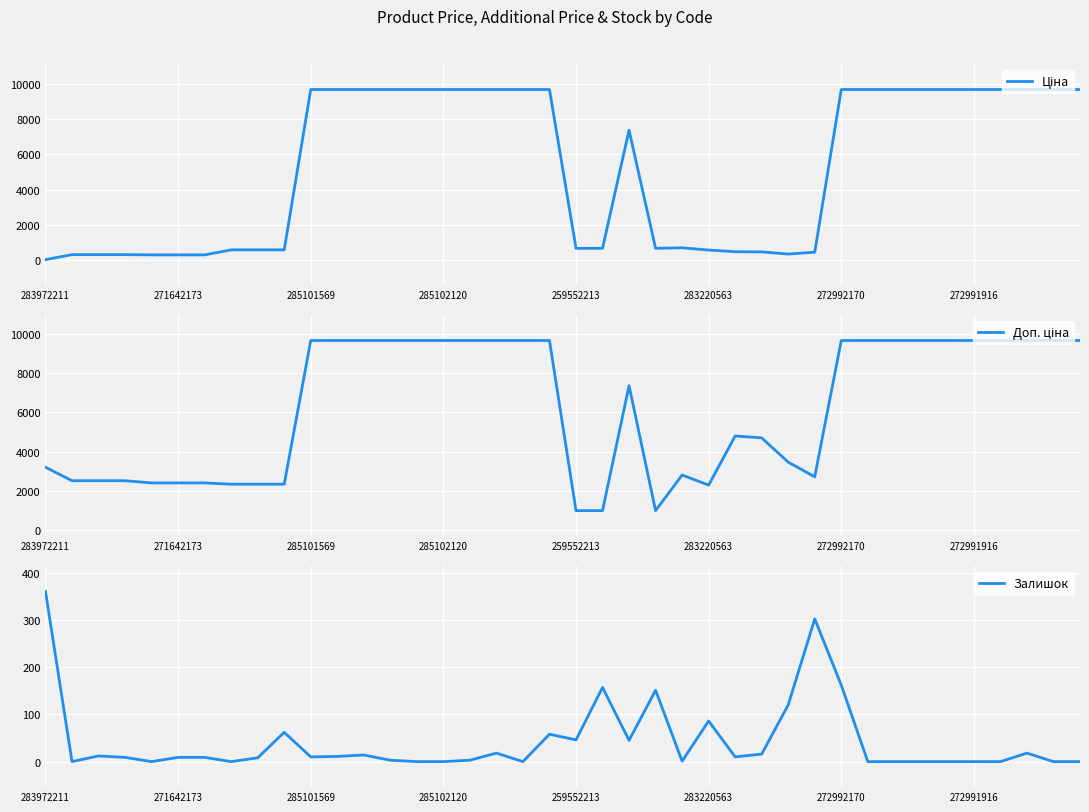

What value does the Ціна series have at 12?

9664.7